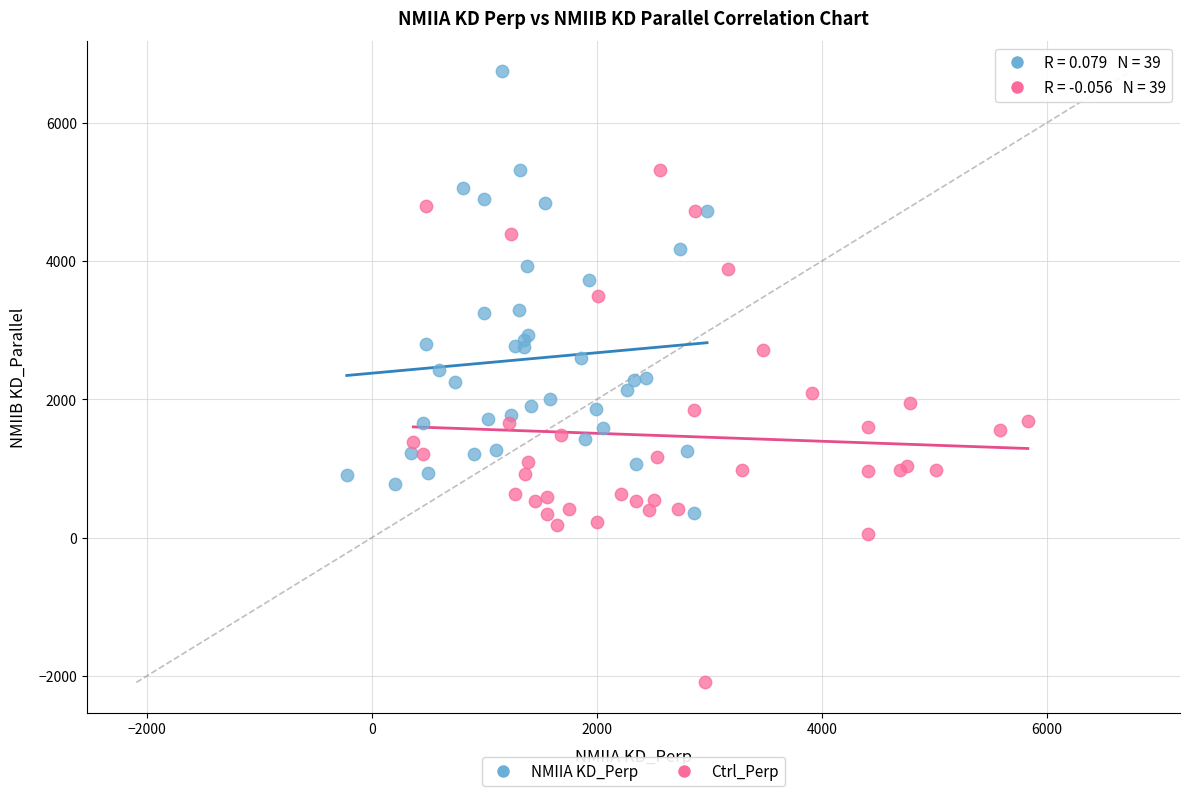

Which series reaches the maximum Y coordinate?

NMIIA KD_Perp